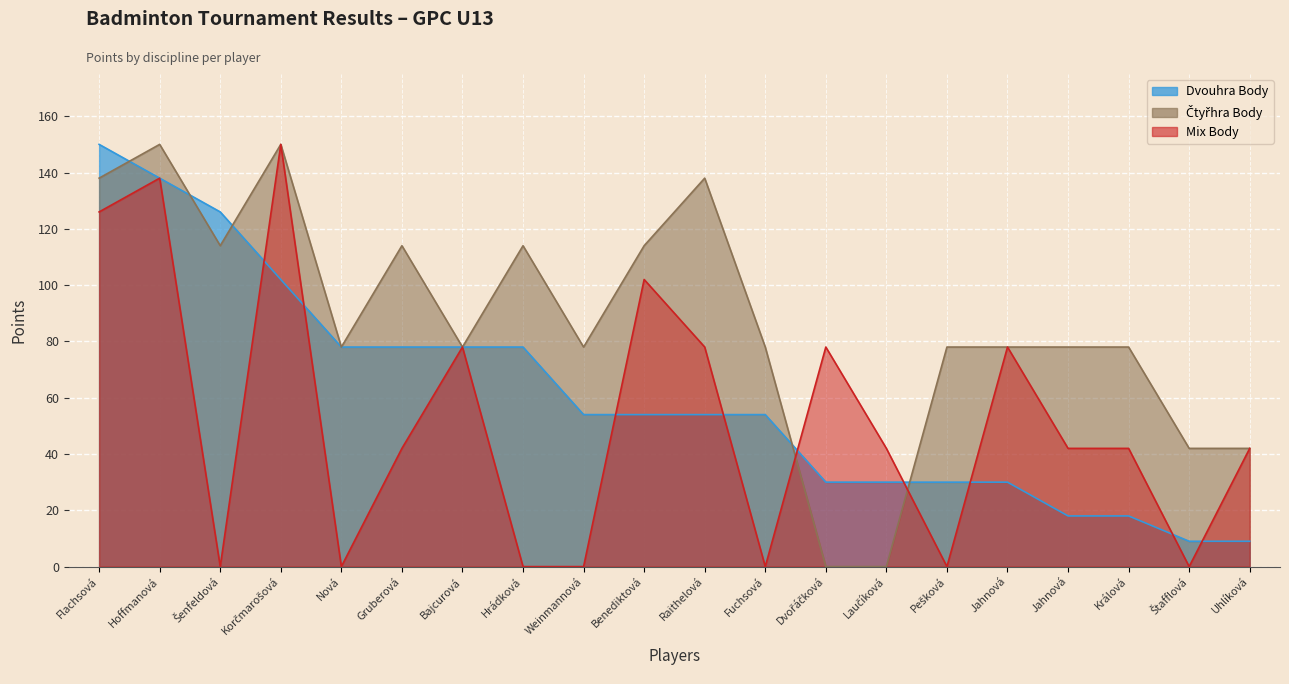

True or false: Mix Body has a value of 78 at Raithelová.

True